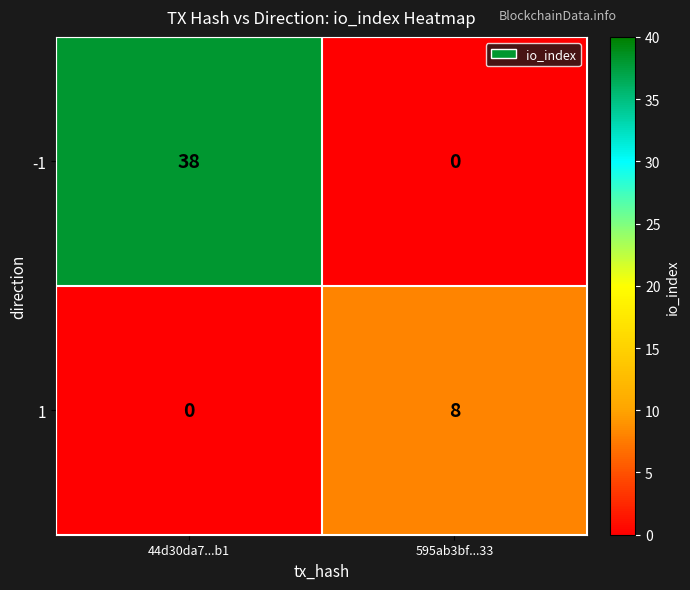

Which series has the widest spread of values?

-1